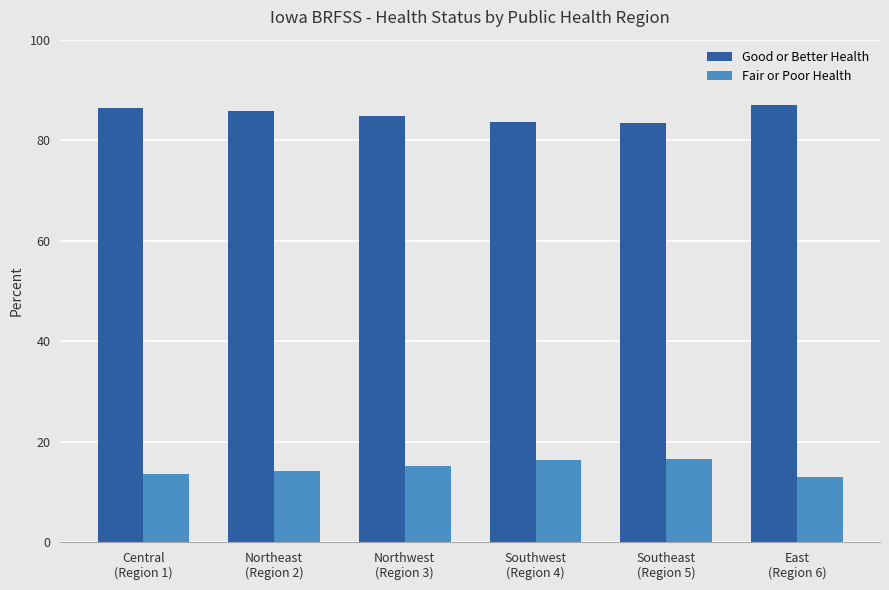

At how many categories does at least one series exceed 48?

6